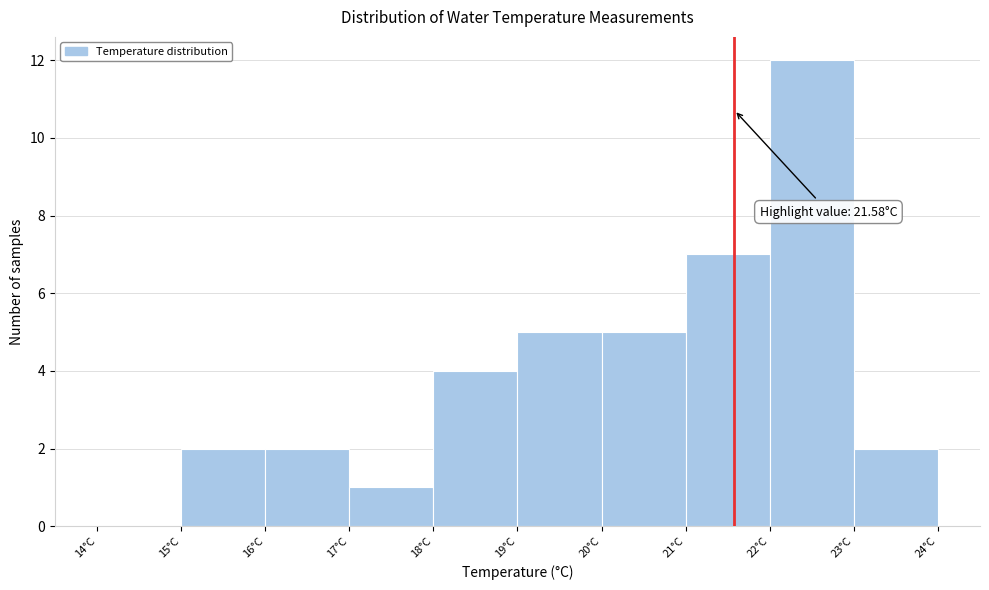

Which range on the x-axis has the tallest bar?

22 to 23